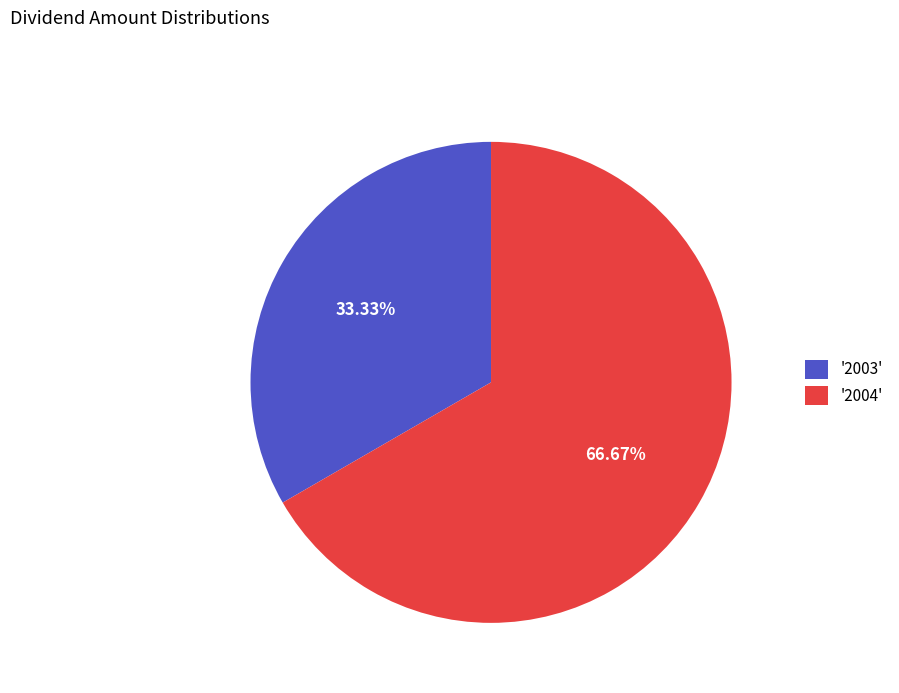

Between '2004' and '2003', which is larger?

'2004'